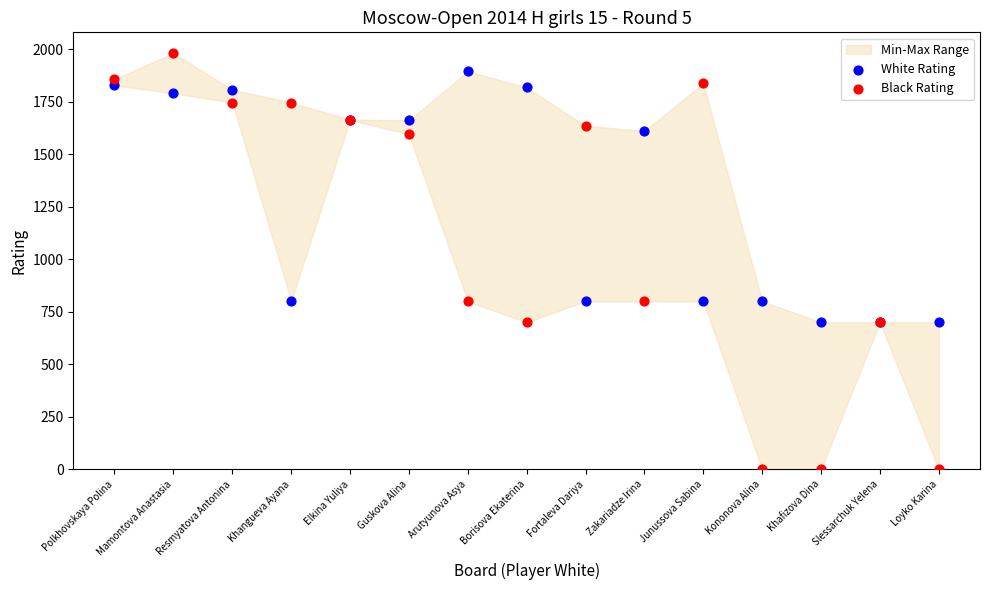

Which series has the largest Y range (max minus min)?

Black Rating